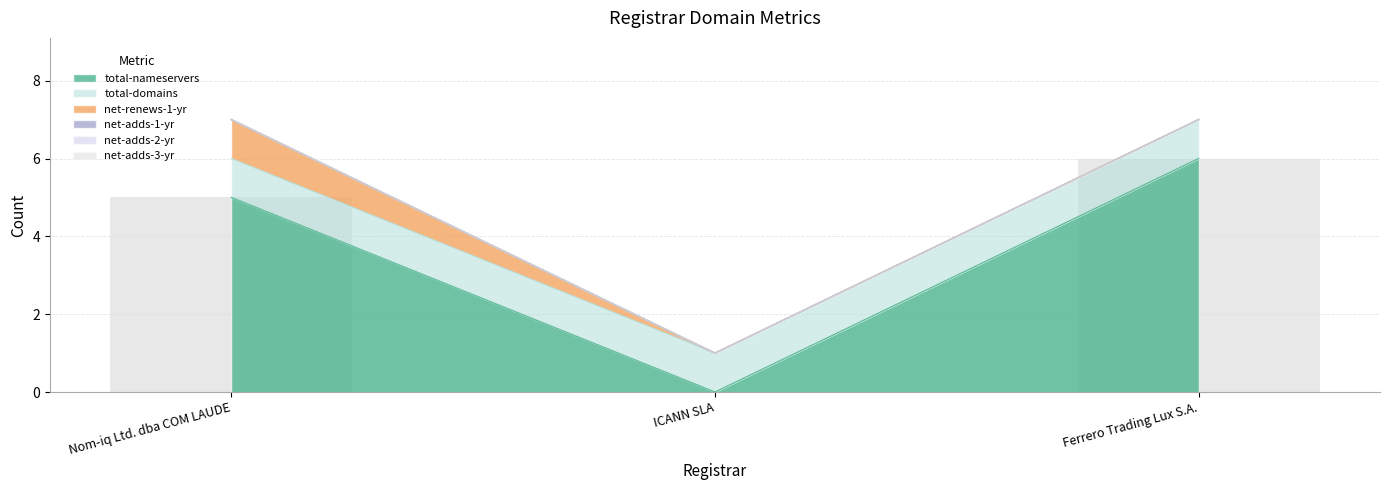

How many categories are shown in the chart?

3